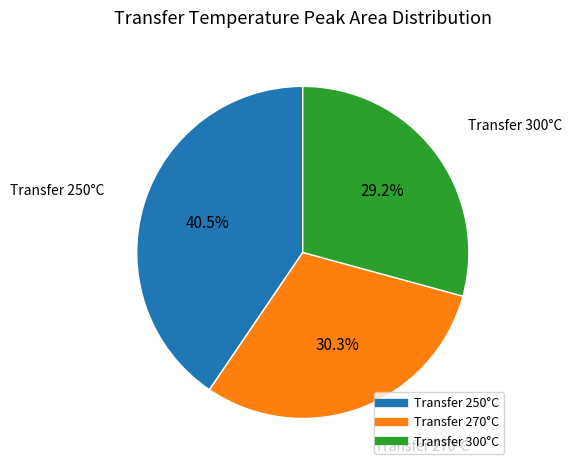

Count the number of slices in the pie.

3